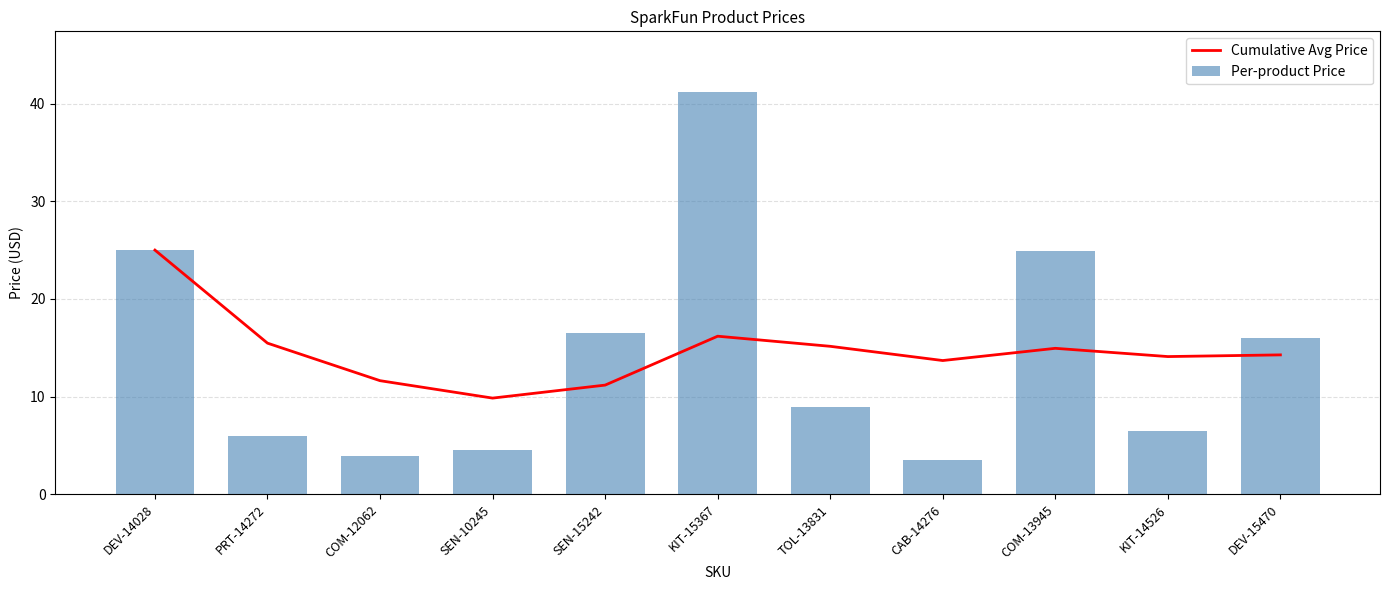

What is the label of the 8th bar from the left?

CAB-14276